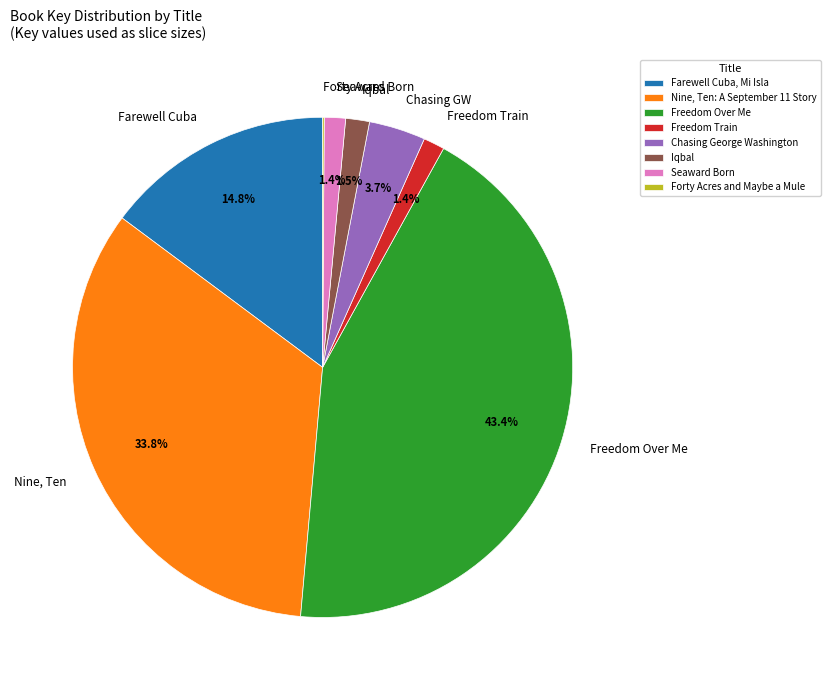

What is the largest slice in the pie chart?

Freedom Over Me